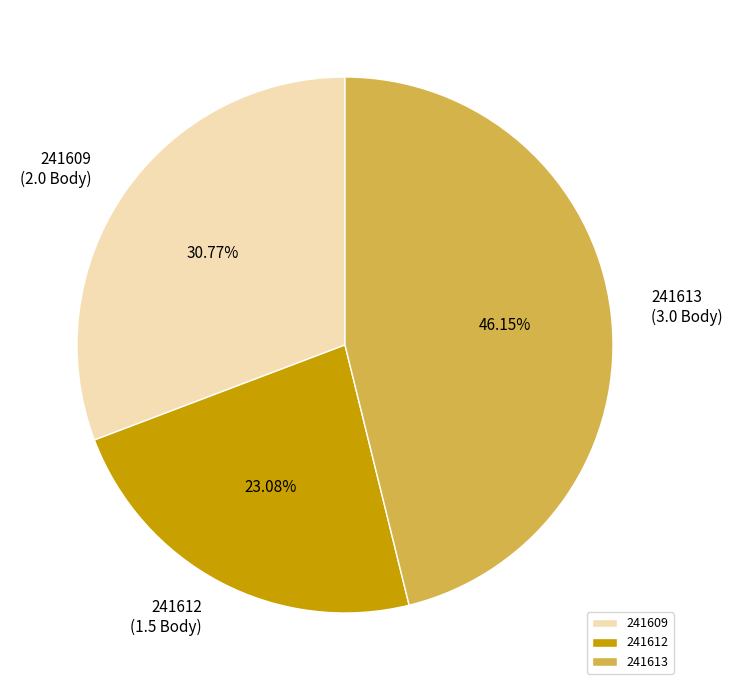

Which slice is the largest?

241613